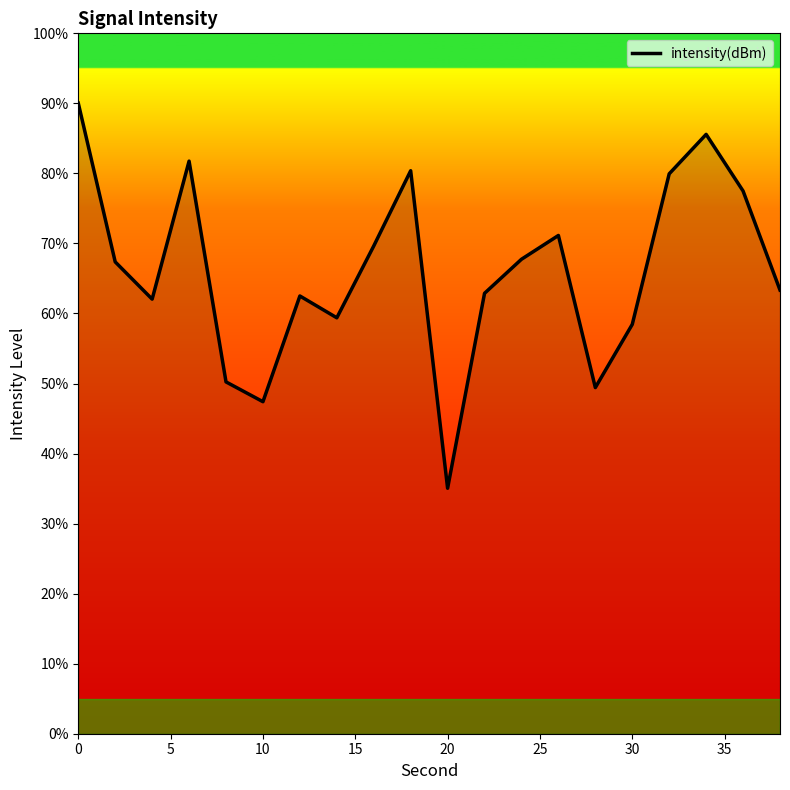

What is the maximum value shown in the chart?

90.0